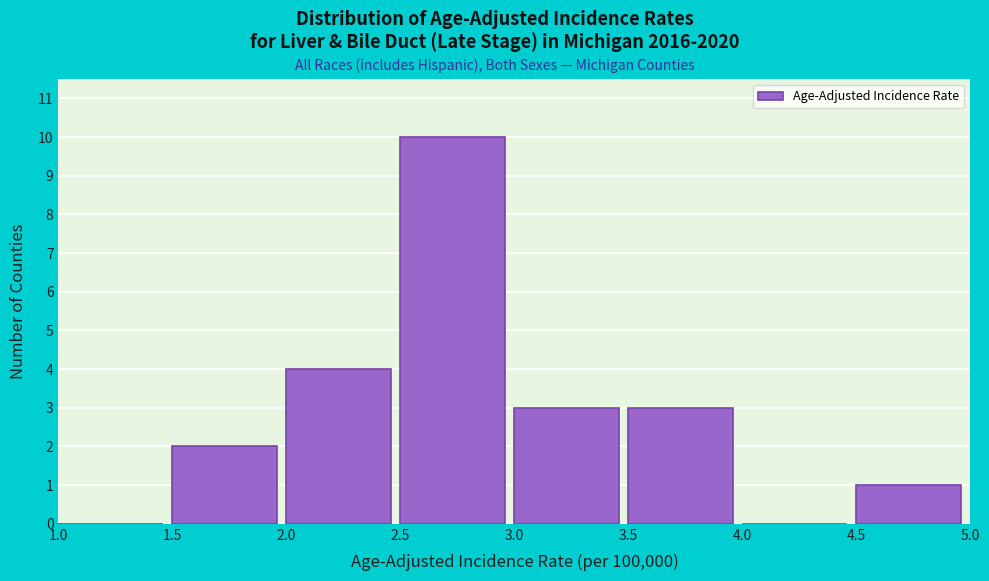

What is the height of the bar covering 2.5 to 3.0 on the x-axis? The values are not printed on the chart, so give them approximately, as read against the axis.

10